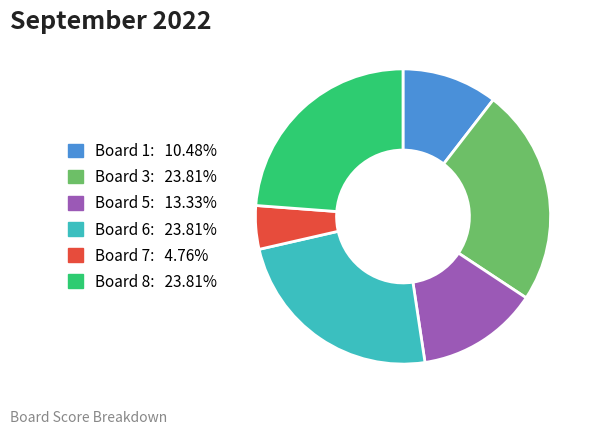

Does any single category account for the majority?

No